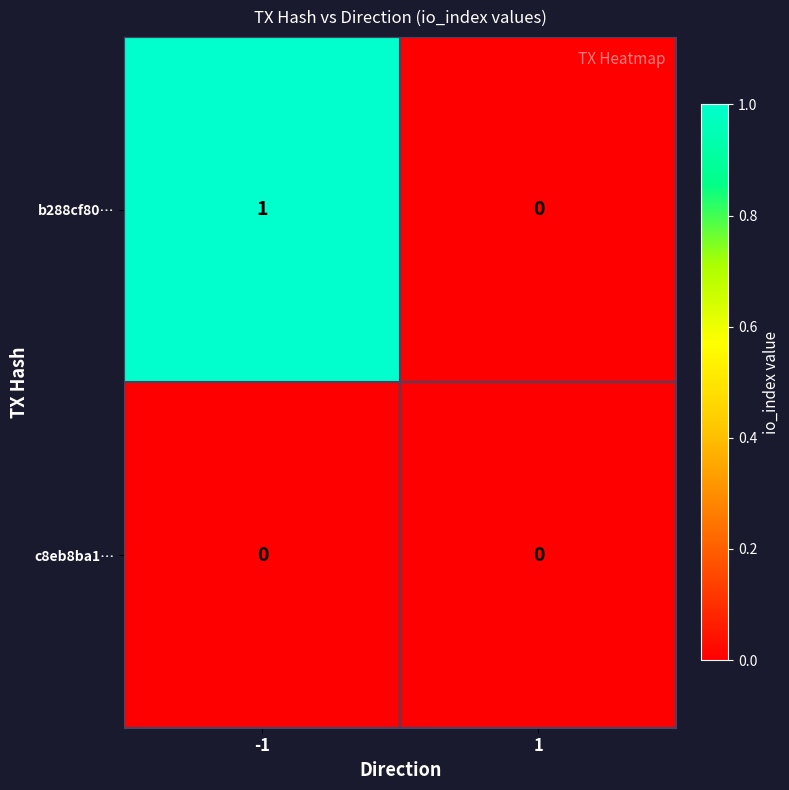

Rank the series by their maximum value, from lowest to highest.

c8eb8ba1…, b288cf80…